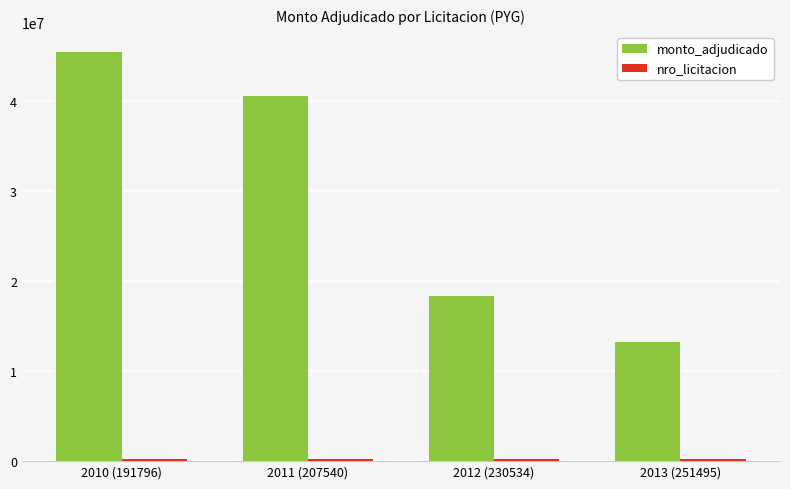

How many groups of bars are there?

4